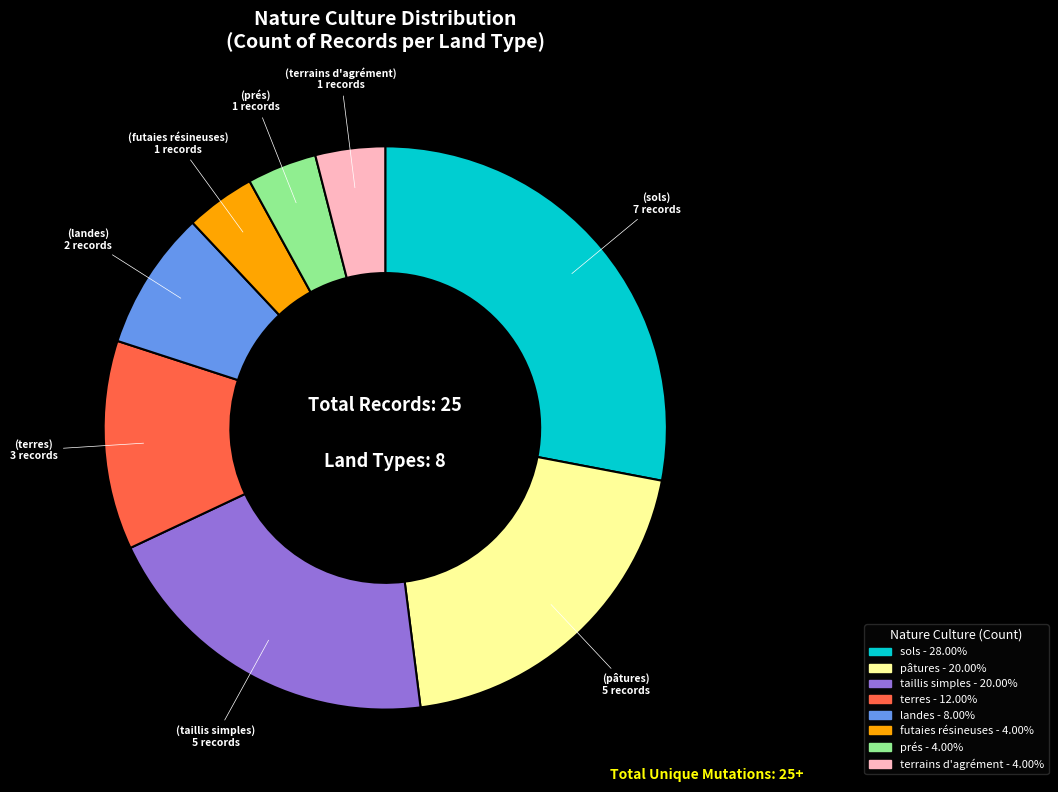

Does any single category account for the majority?

No